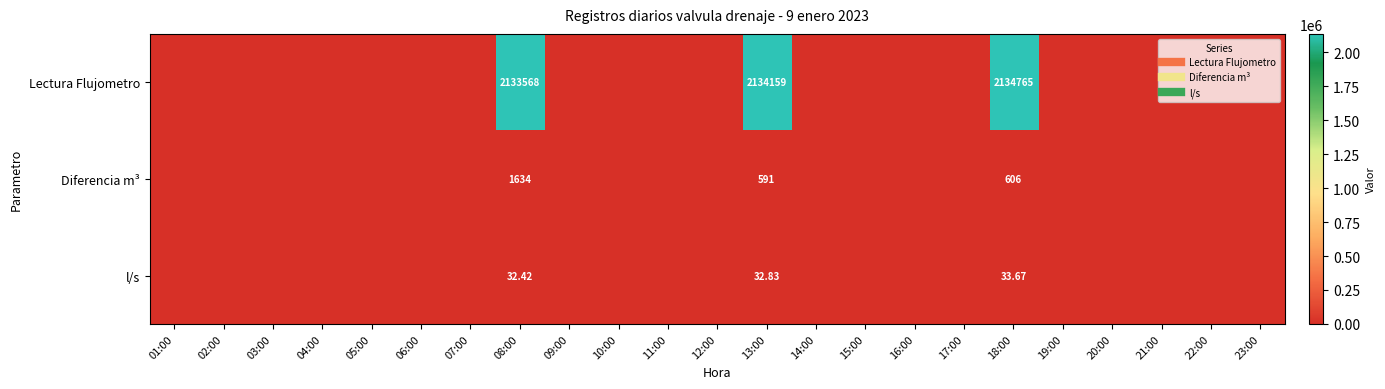

How many data points in Diferencia m³ are above 0?

3